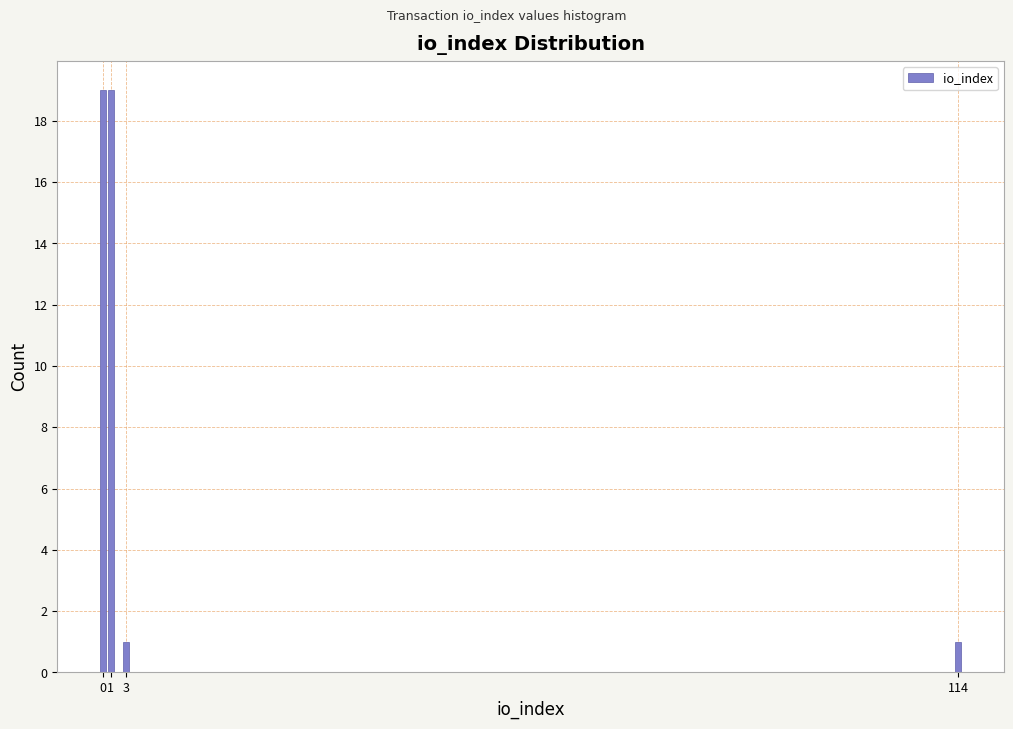

Reading right to left, transcribe all the data shown in this chart.

1	1	19	19